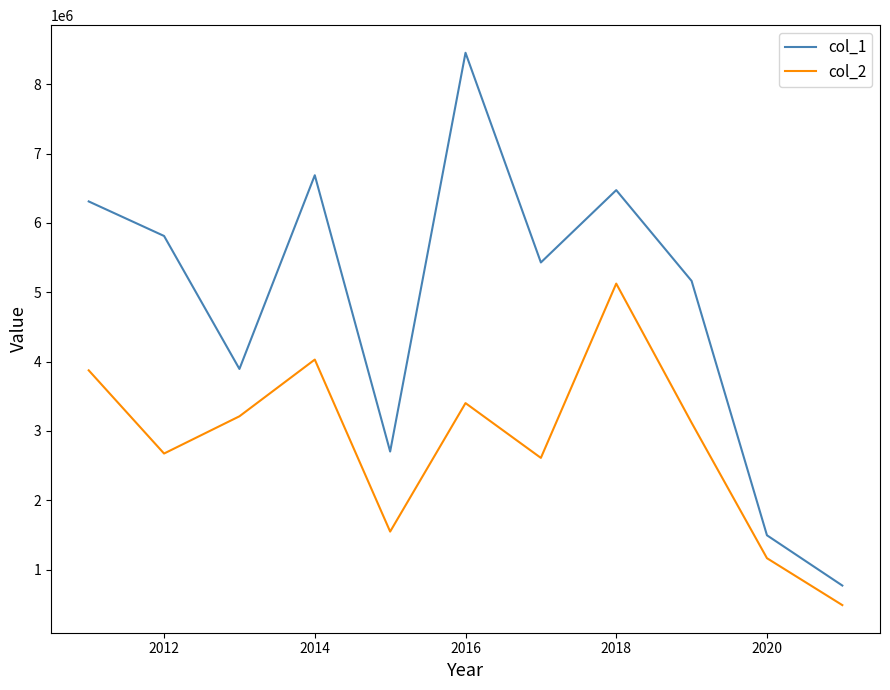

What is the highest value of the col_1 series?

8454280